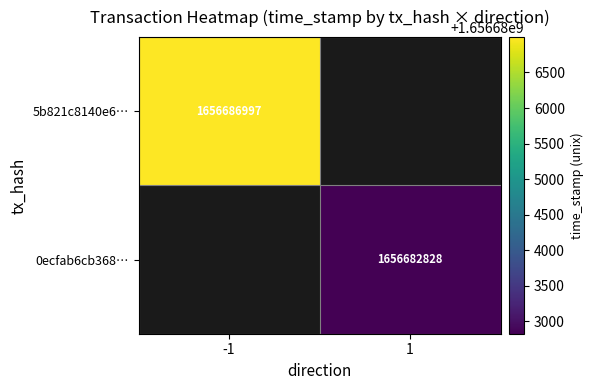

Is the value of 5b821c8140e6… at -1 greater than the value of 0ecfab6cb368… at 1?

Yes